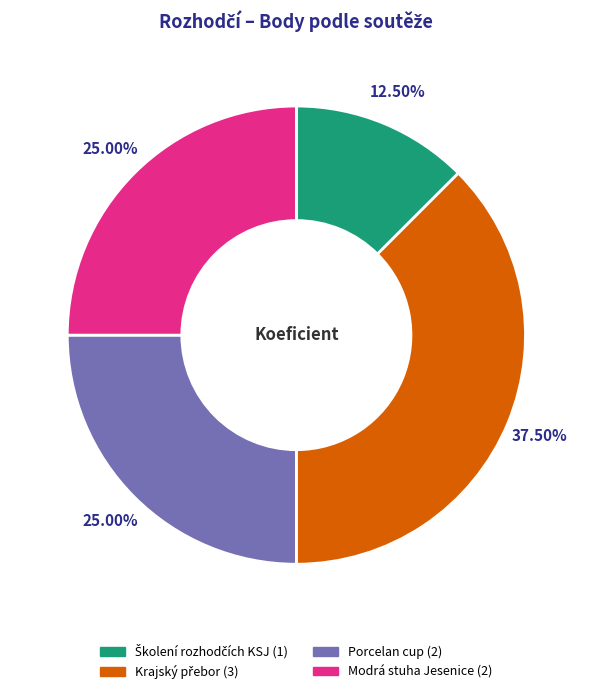

How many segments does this pie chart have?

4